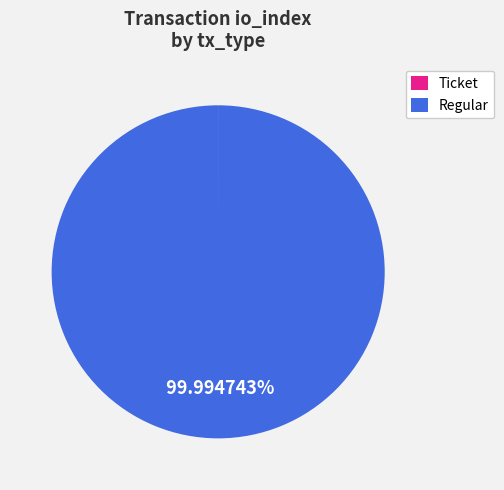

Which slice is the largest?

Regular